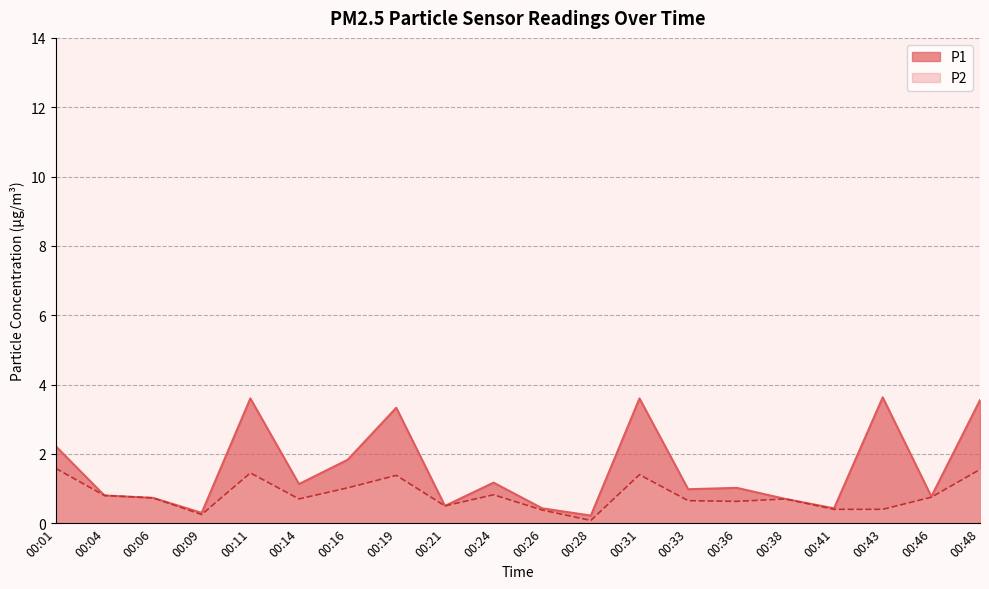

True or false: P2 and P1 cross at least once.

False